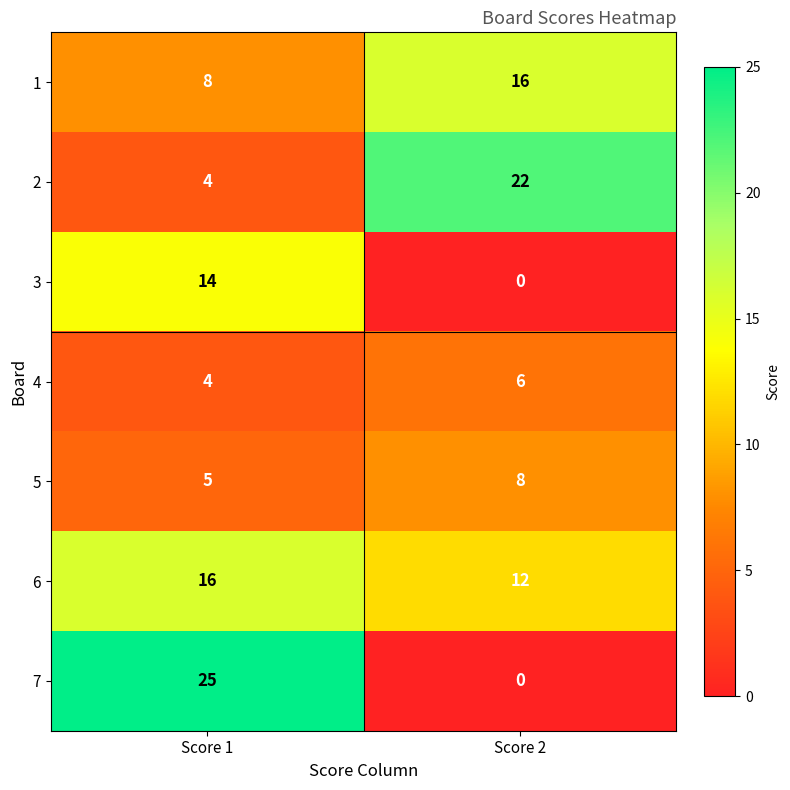

Which series has the largest total across all categories?

6